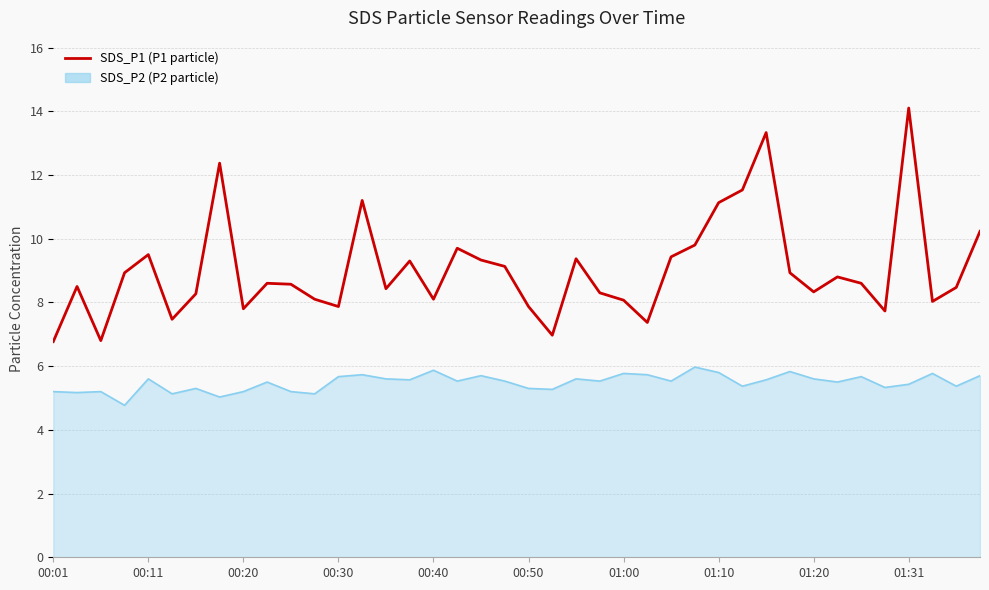

What is the minimum value shown in the chart?

4.8